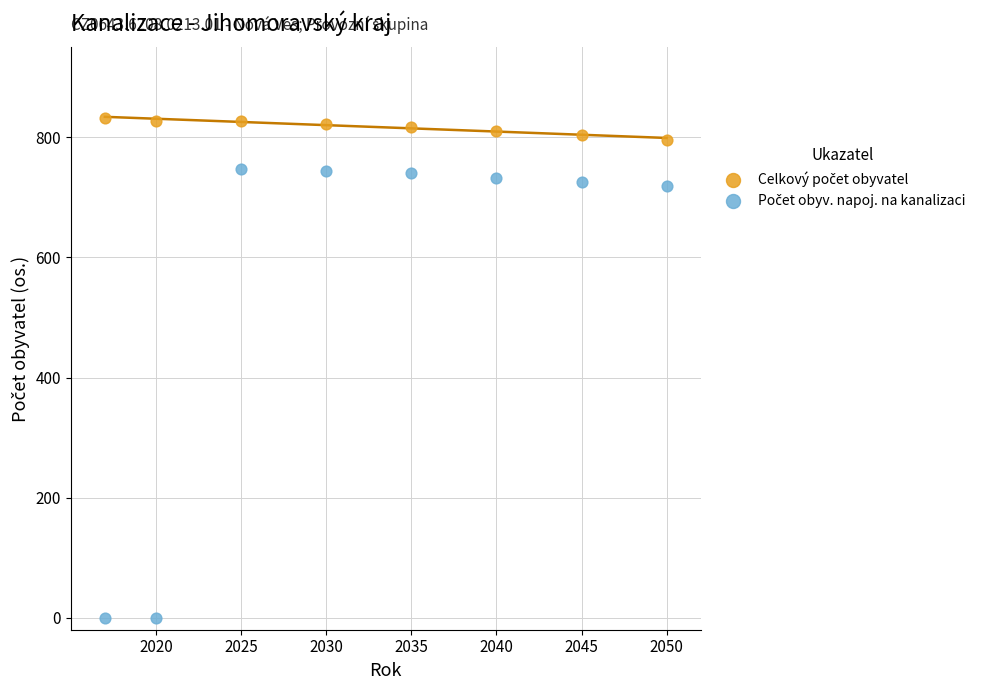

What is the X range (max minus min) for the scatter plot?

33